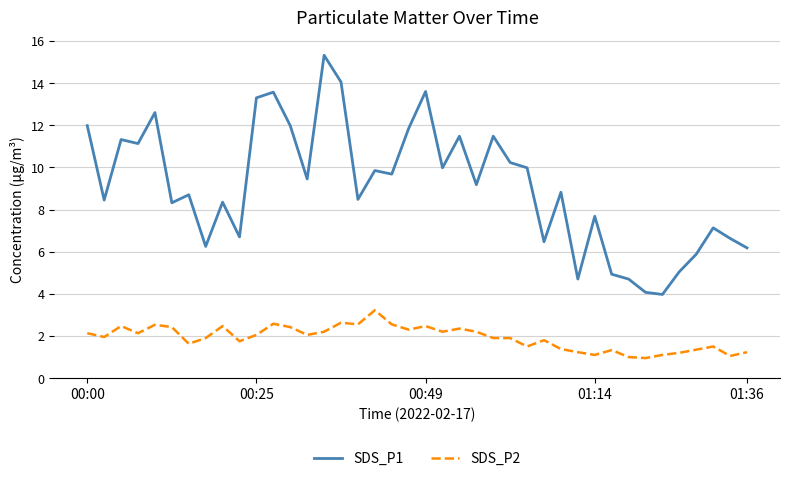

Which series has the widest spread of values?

SDS_P1